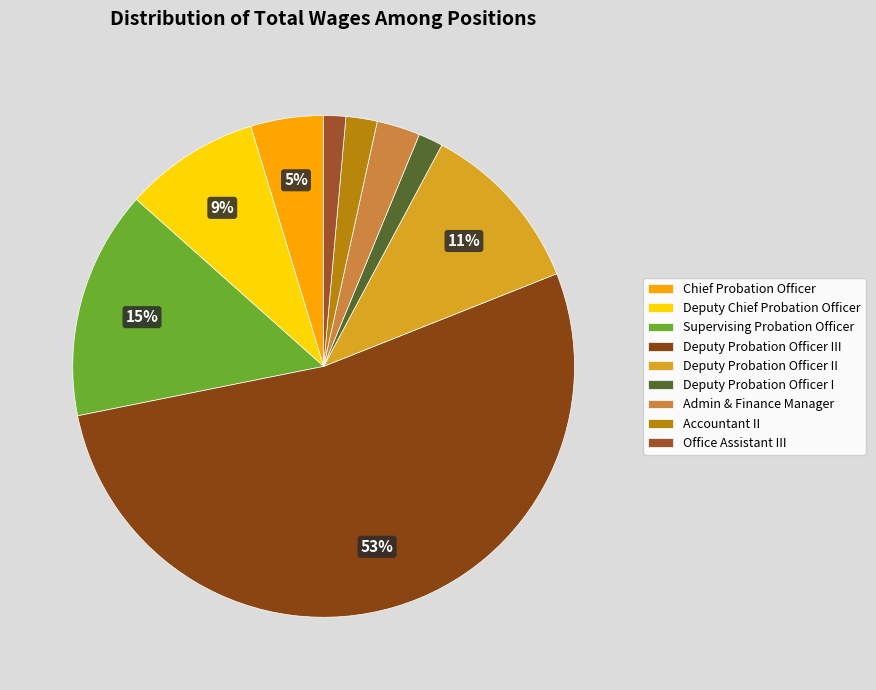

What is the change in value from Chief Probation Officer to Deputy Probation Officer III?

+1579863